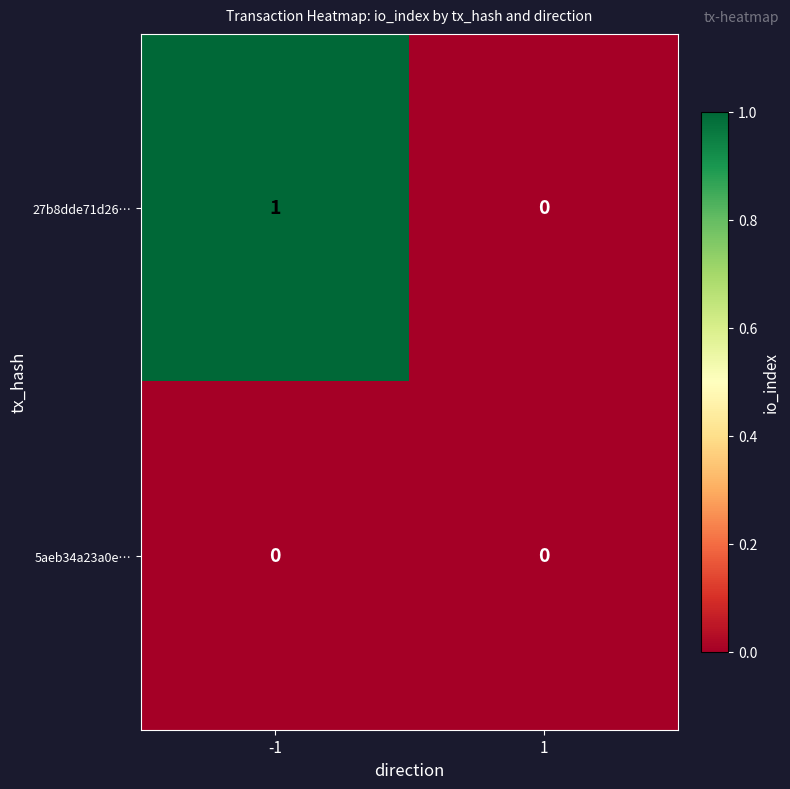

Is it true that 5aeb34a23a0e… equals 0 at -1?

True